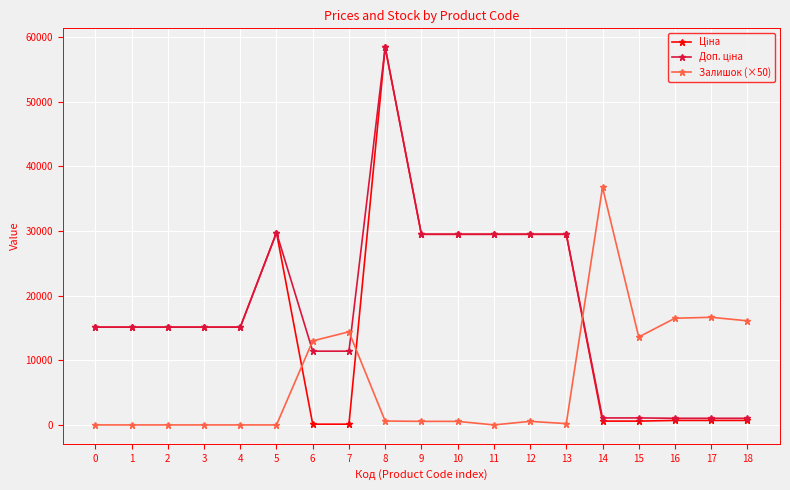

The value of Залишок (×50) at 14 is 65480.6. True or false?

False